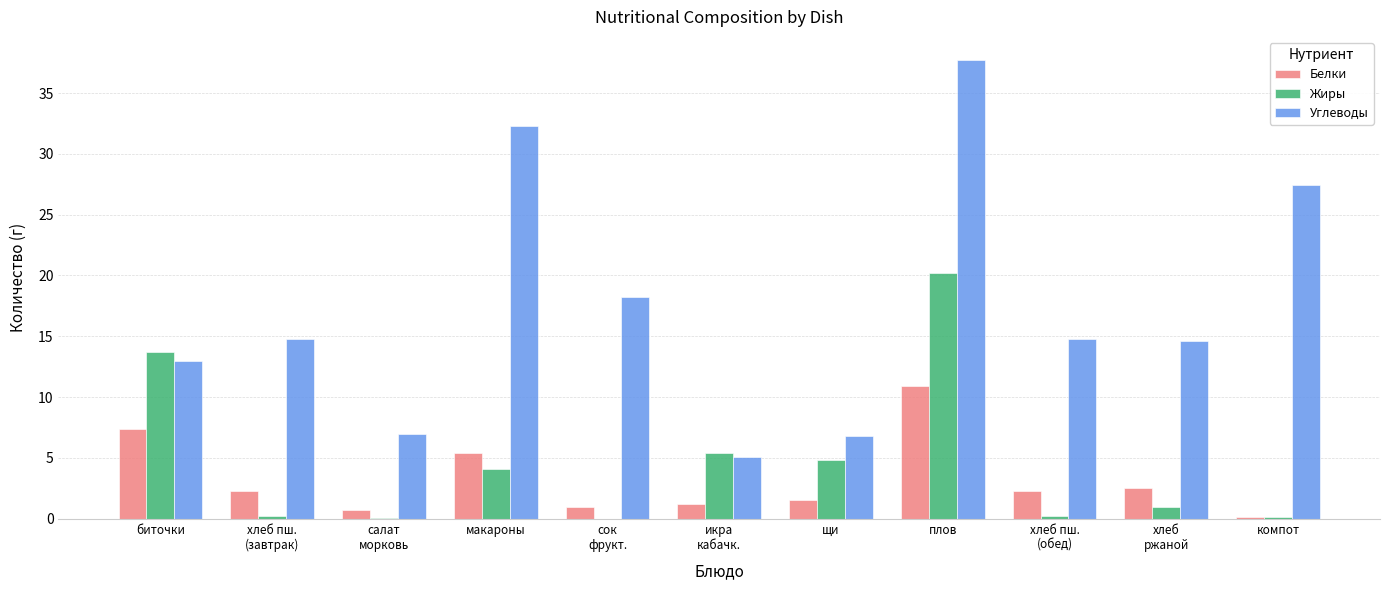

At which label is Жиры closest to 10?

биточки